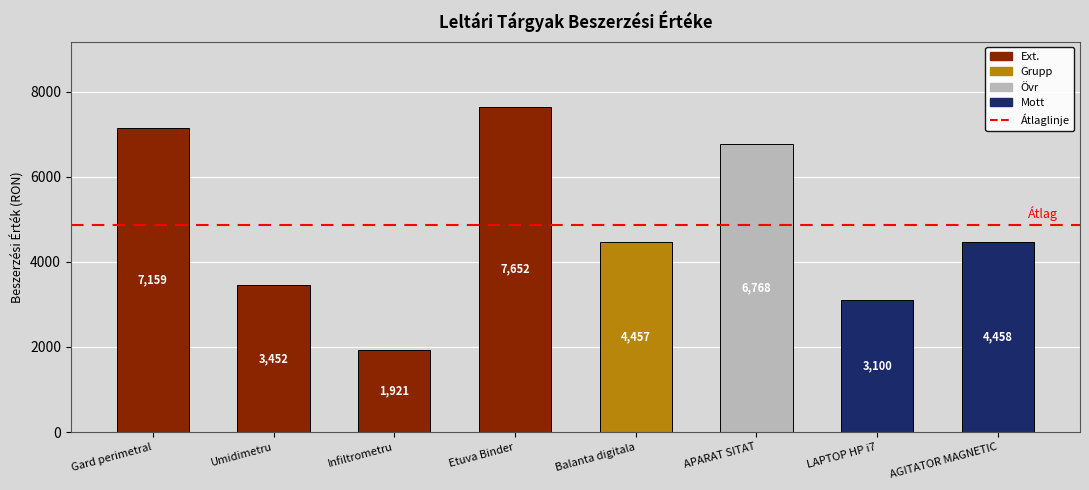

What is the minimum value shown in the chart?

1920.6